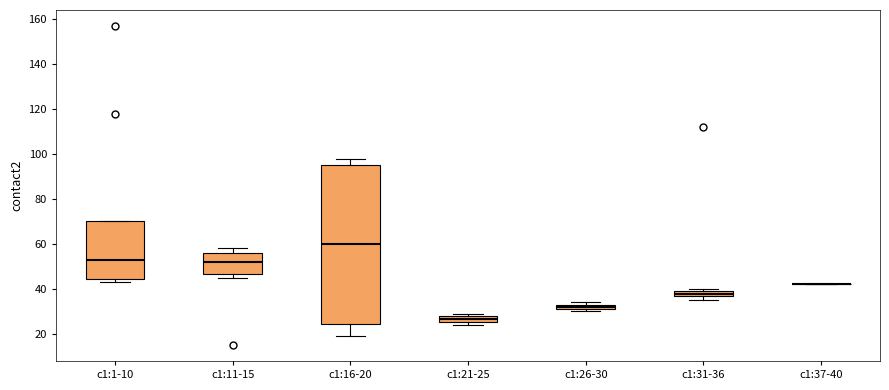

Where is the upper edge of the box for c1:21-25 on the y-axis? The values are not printed on the chart, so give them approximately, as read against the axis.

28